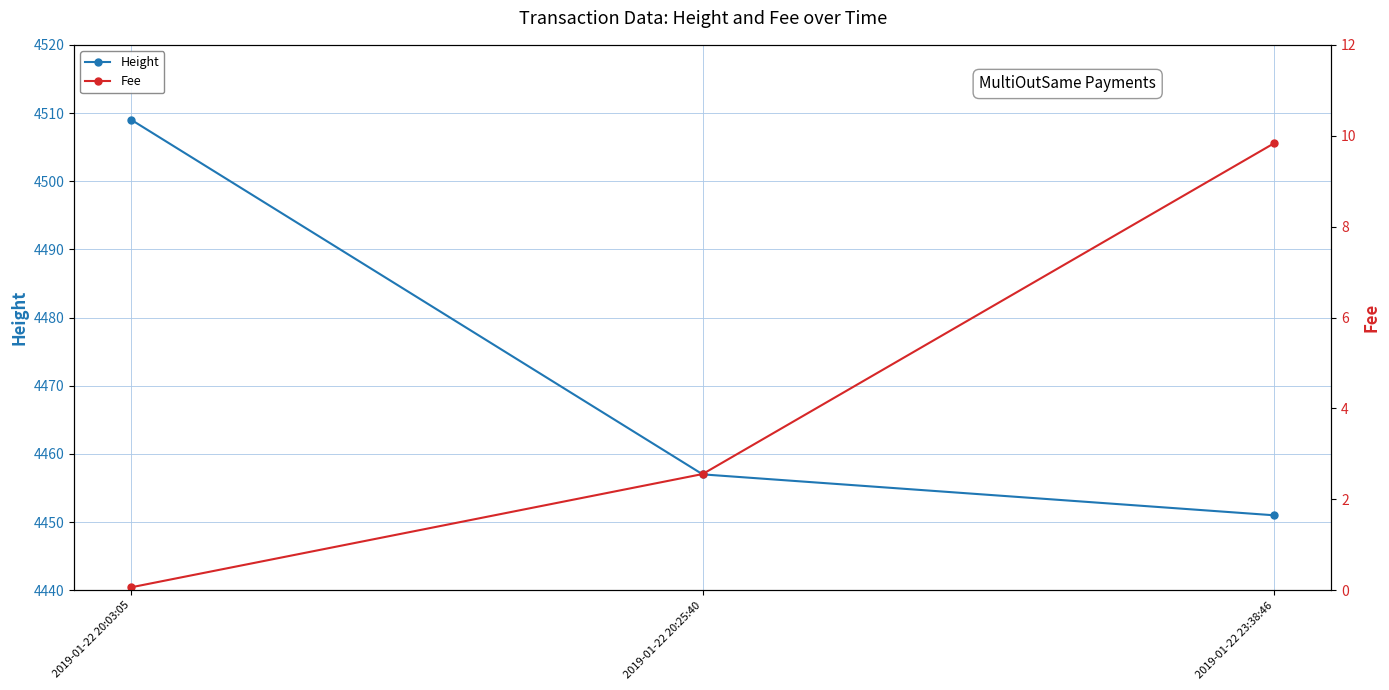

At which category does the chart reach its minimum across all series?

2019-01-22 20:03:05